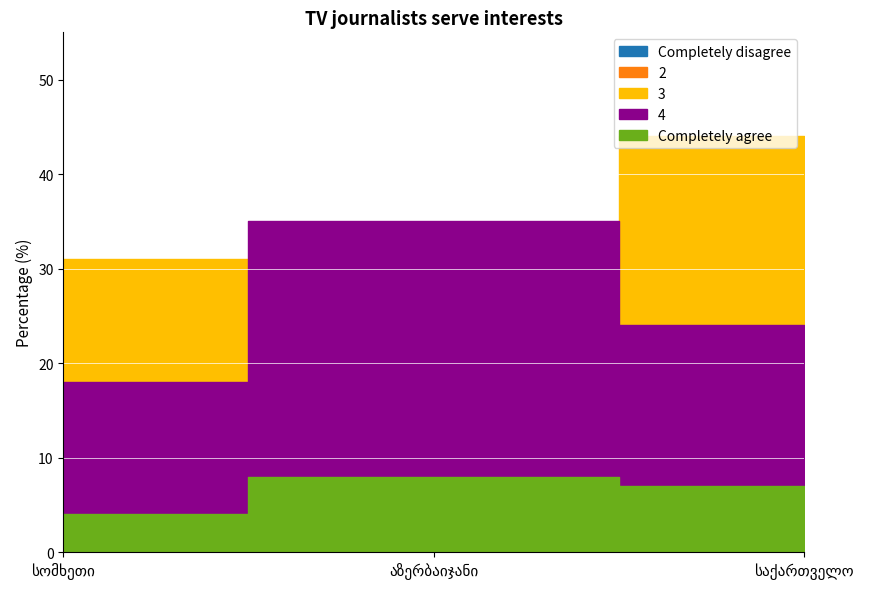

Reading right to left, extract all data points from this chart.

Completely disagree: 7	6	15
2: 11	13	27
3: 44	31	31
4: 24	35	18
Completely agree: 7	8	4